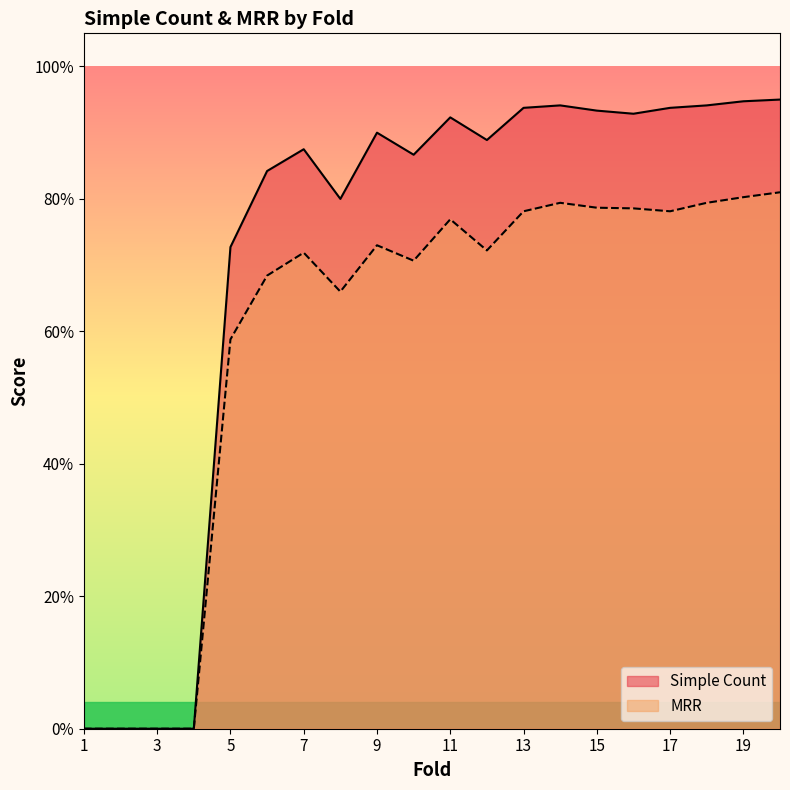

What is the value of the Simple Count point at the 9th from the left?

0.9